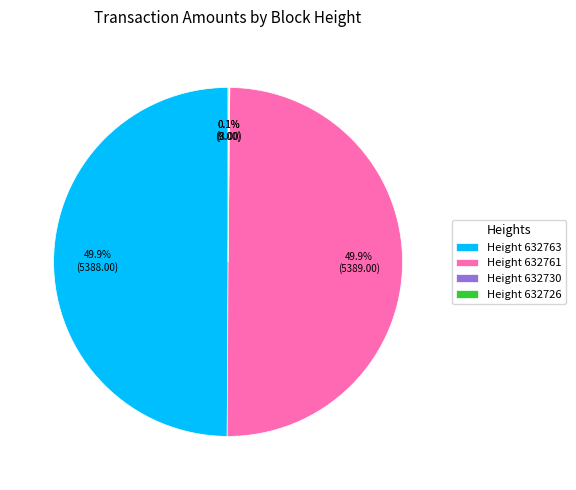

To the nearest percent, what is the difference between the largest and smallest slice percentages?

50%